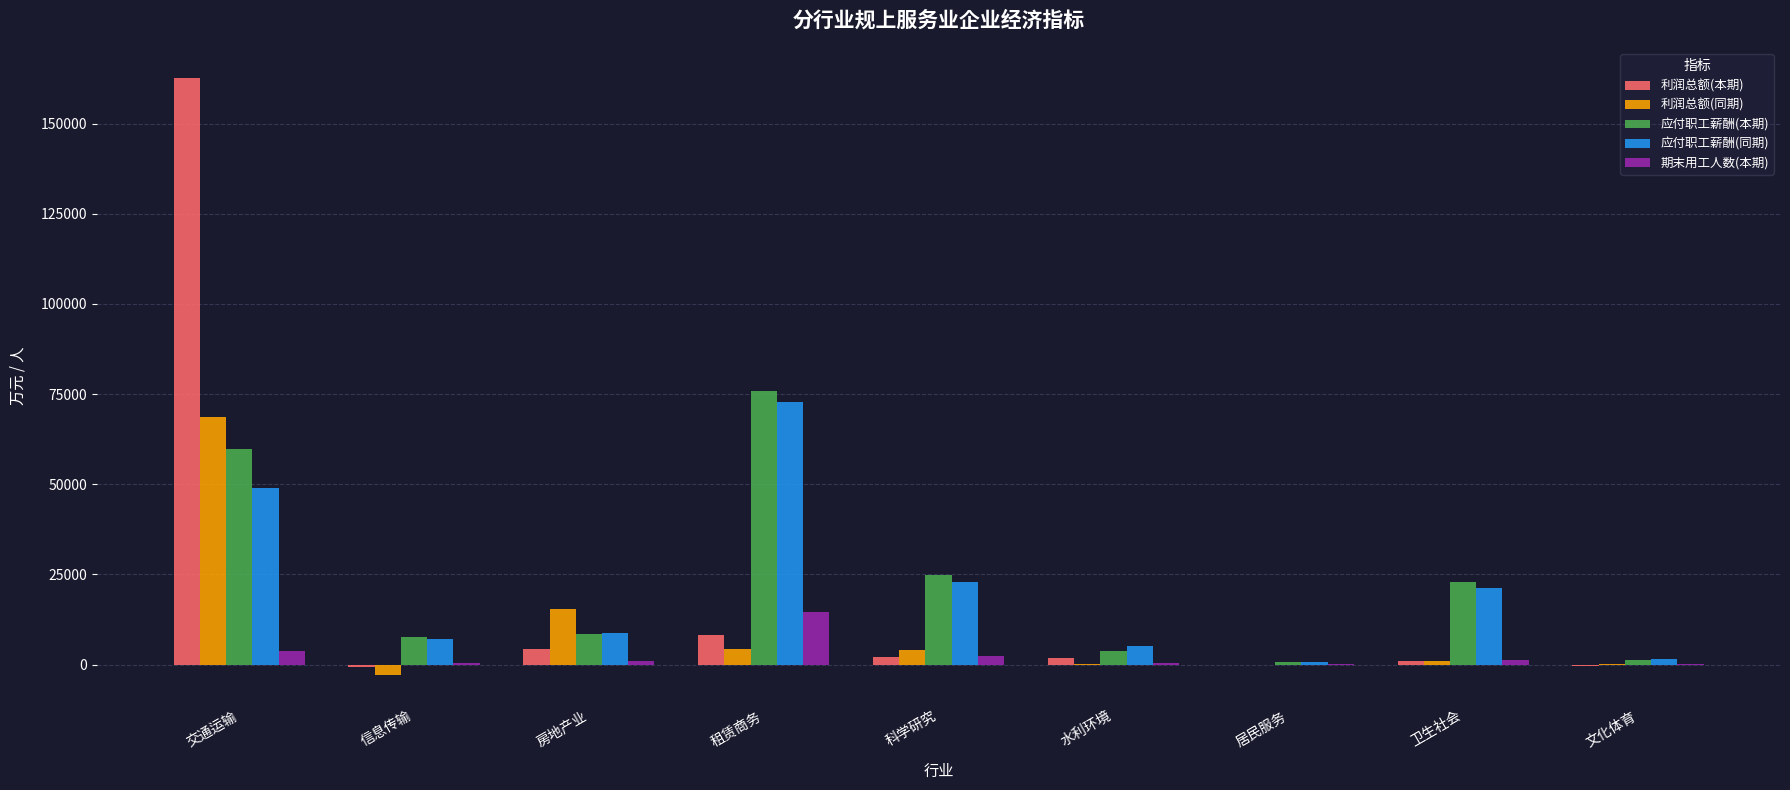

Which series has the largest total across all categories?

应付职工薪酬(本期)